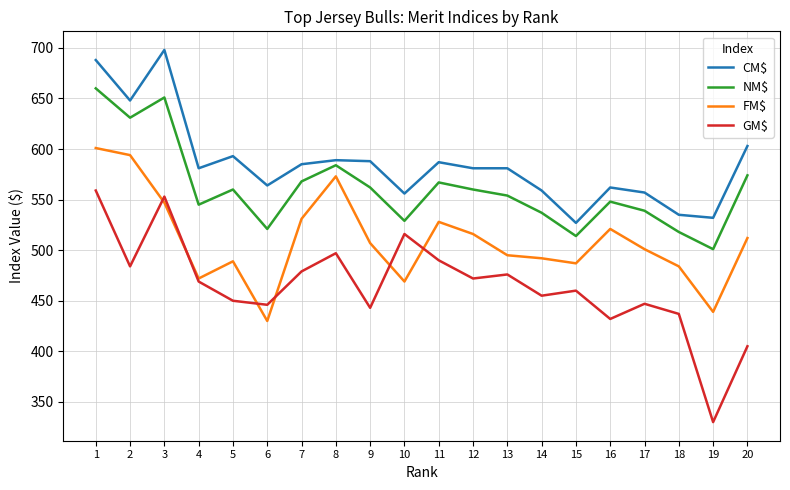

The value of GM$ at 13 is 331. True or false?

False